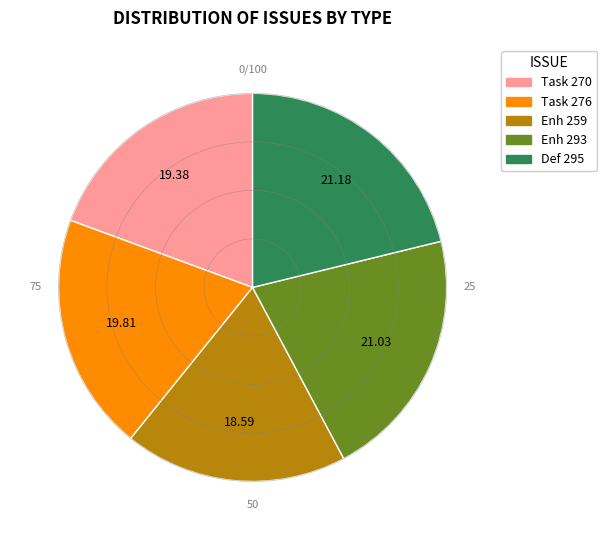

Does any single category account for the majority?

No